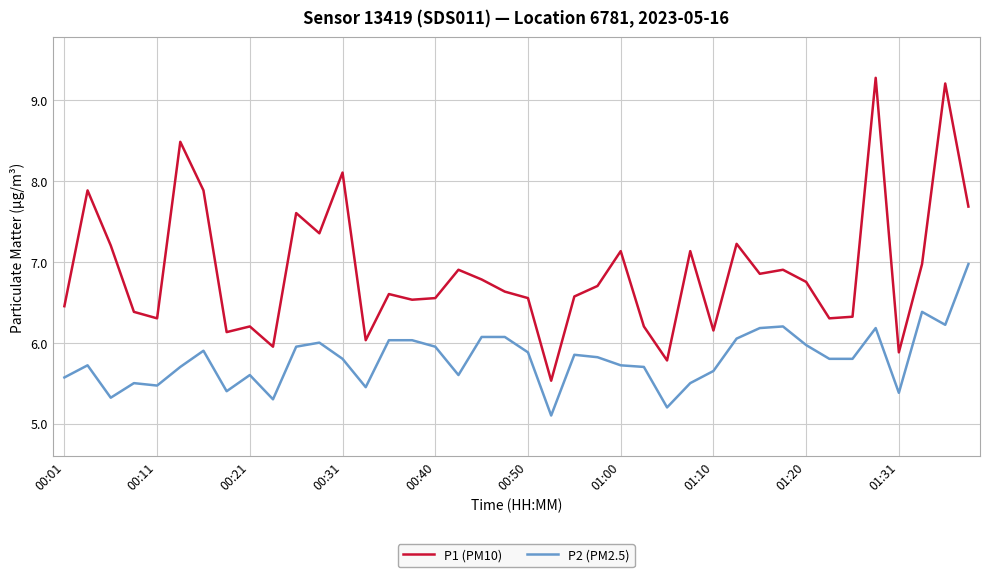

Which series has the largest range (max minus min)?

P1 (PM10)